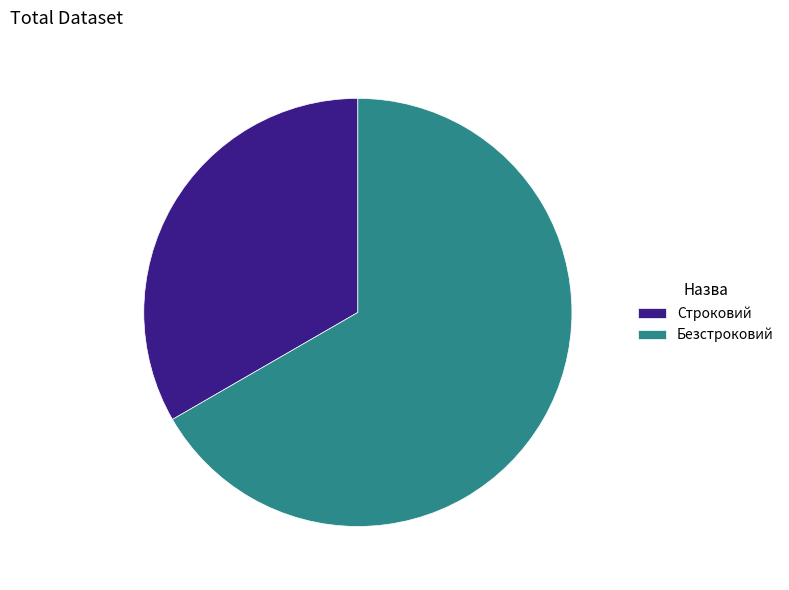

Is there a majority slice in this chart?

Yes